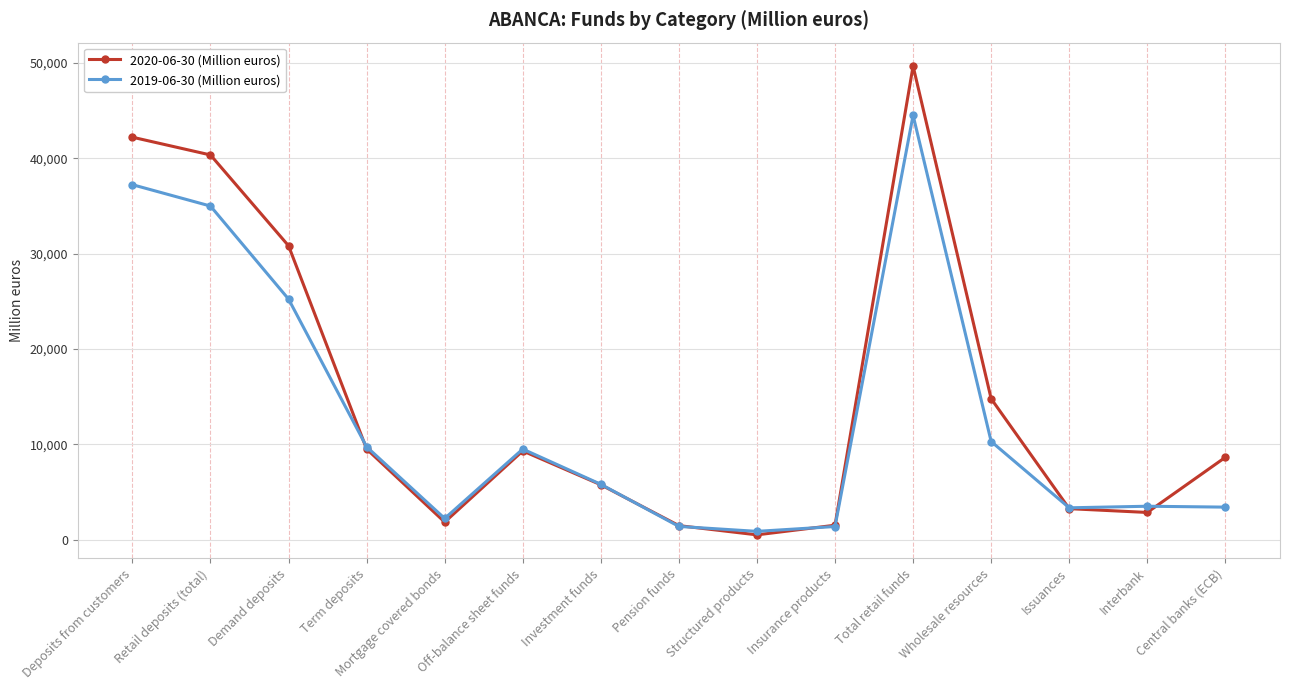

What is the difference between the maximum and second lowest values in the 2019-06-30 (Million euros) series?

43103